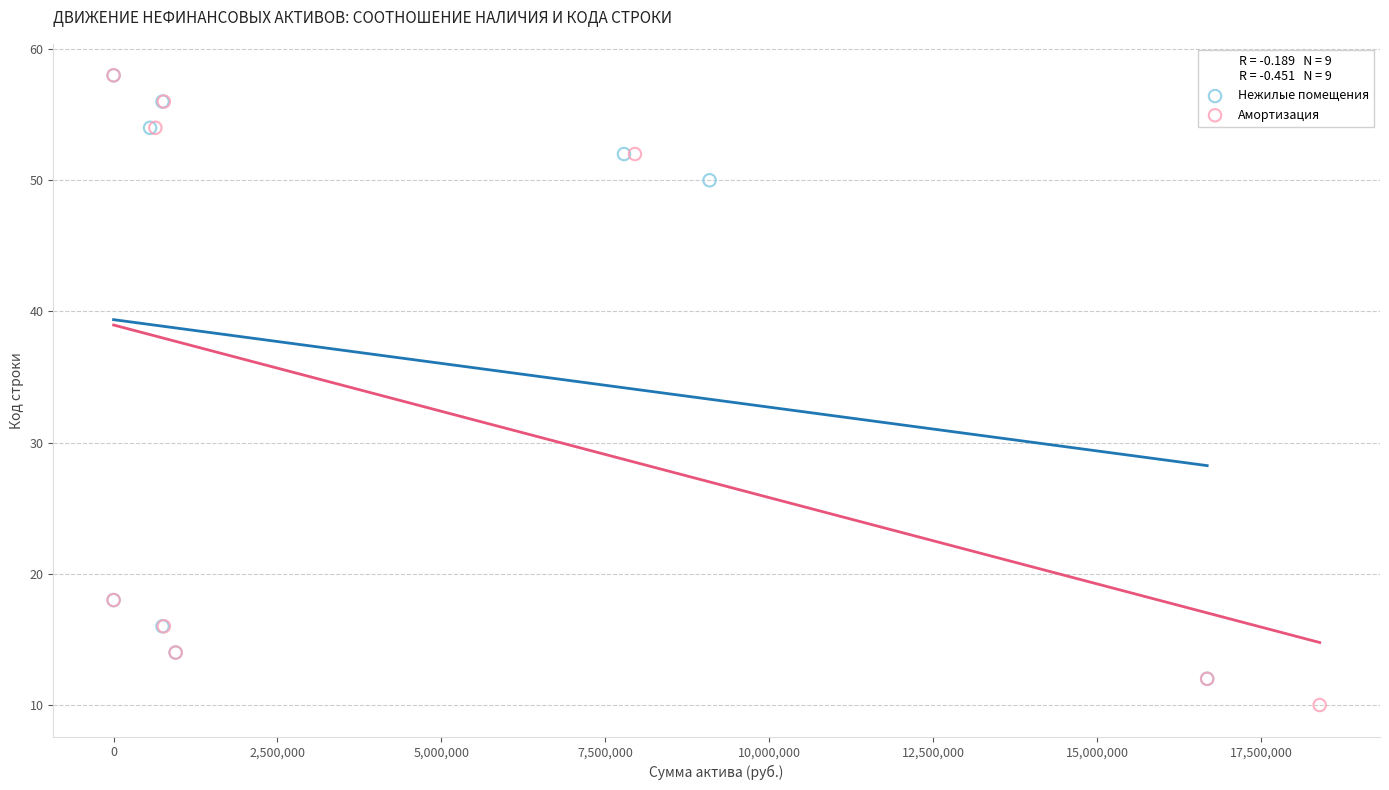

Which series has the largest Y range (max minus min)?

Амортизация